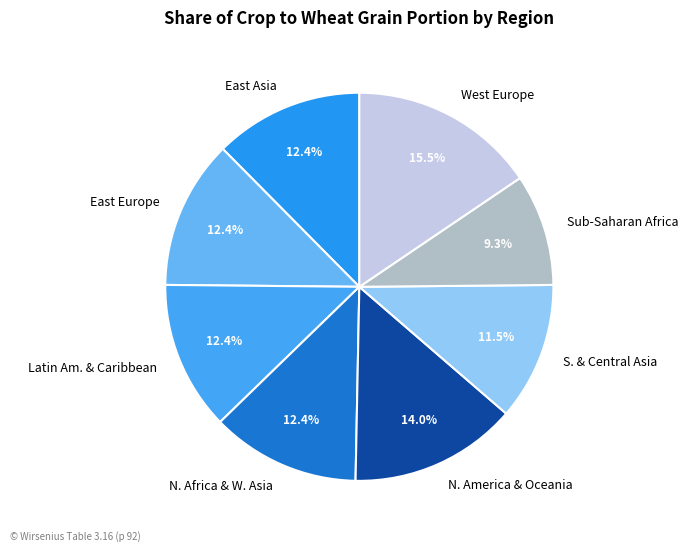

Which category has the smallest portion of the pie?

Sub-Saharan Africa